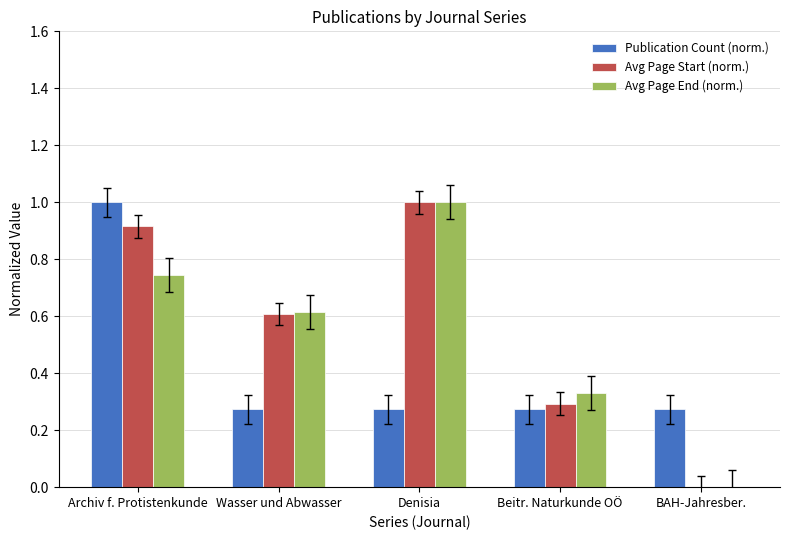

Between Wasser und Abwasser and BAH-Jahresber., which series saw the biggest shift?

Avg Page End (norm.)